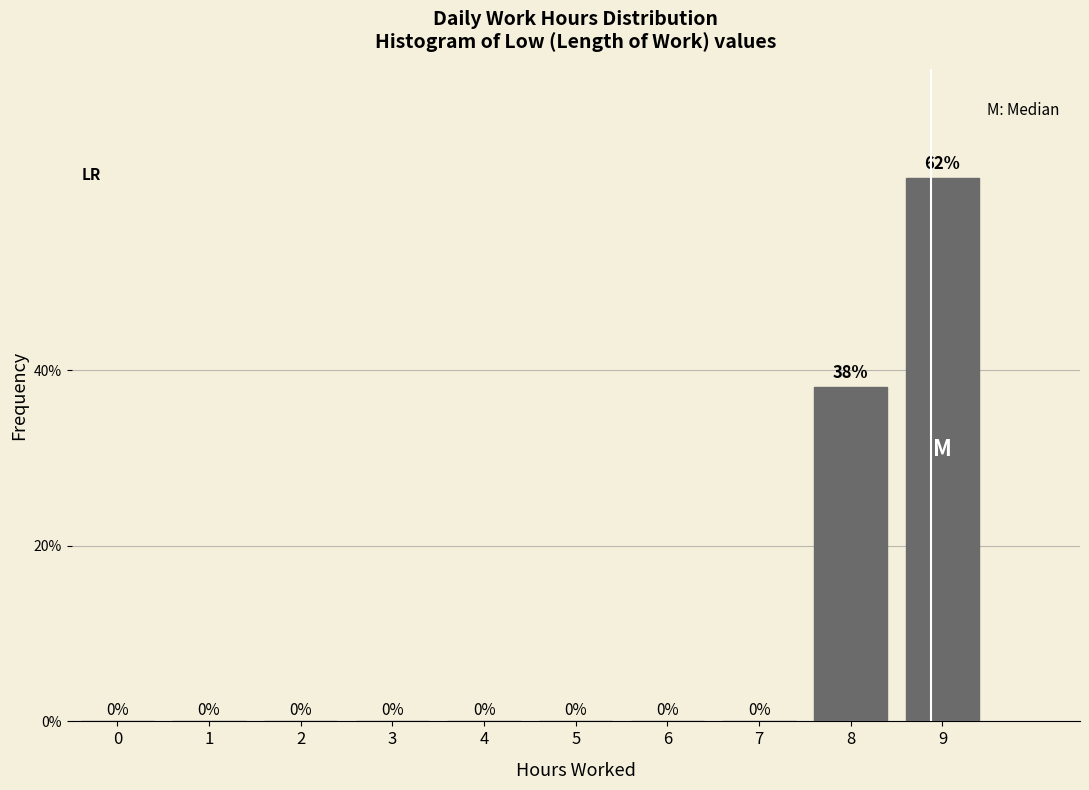

At which label is the value closest to 30?

8